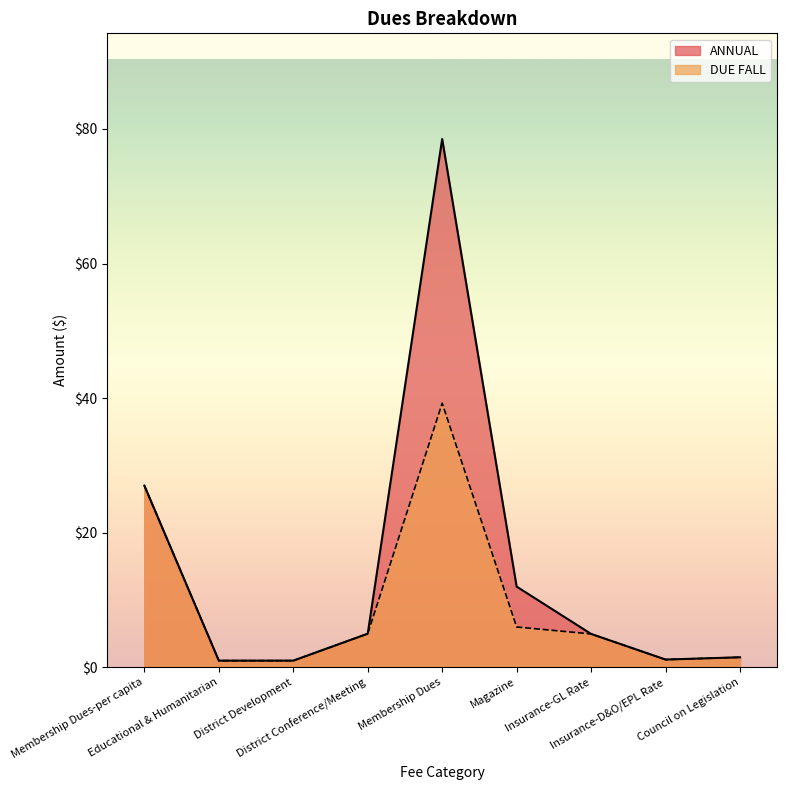

At which label does ANNUAL first exceed 4?

Membership Dues-per capita